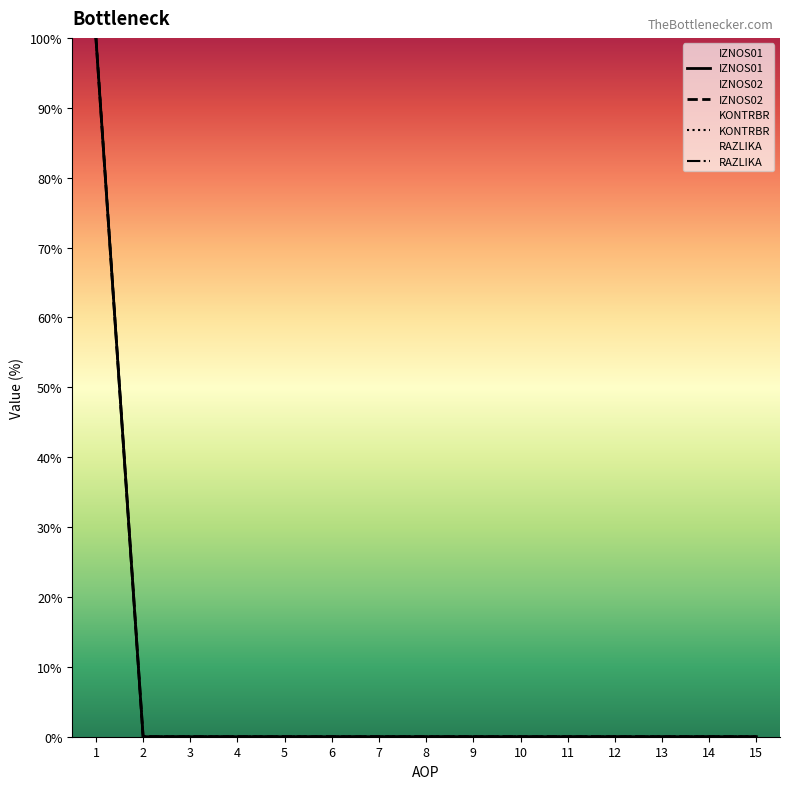

True or false: IZNOS01 has a value of 0 at 8.

True